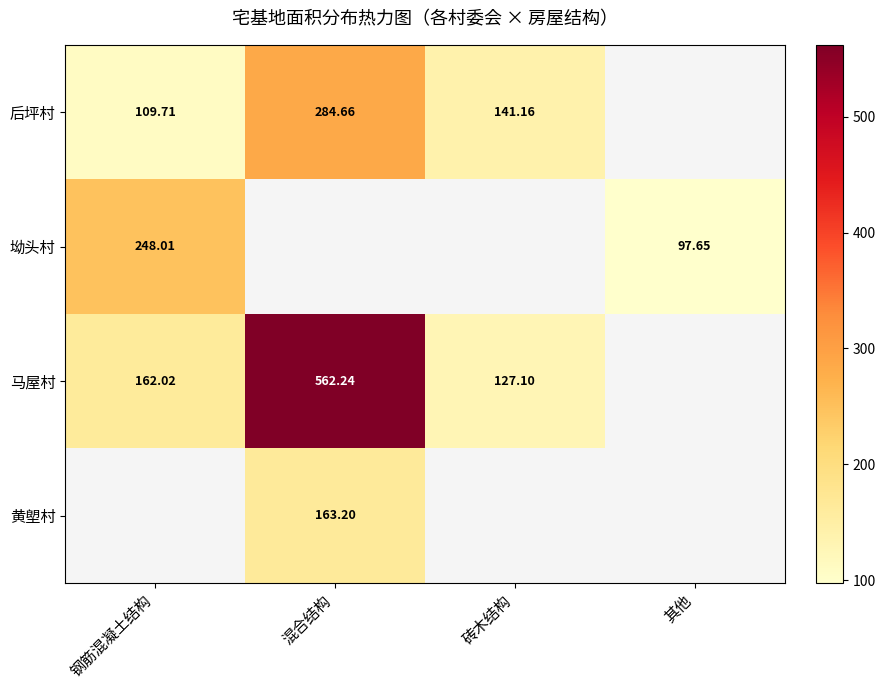

At which label does 马屋村 first exceed 562?

混合结构